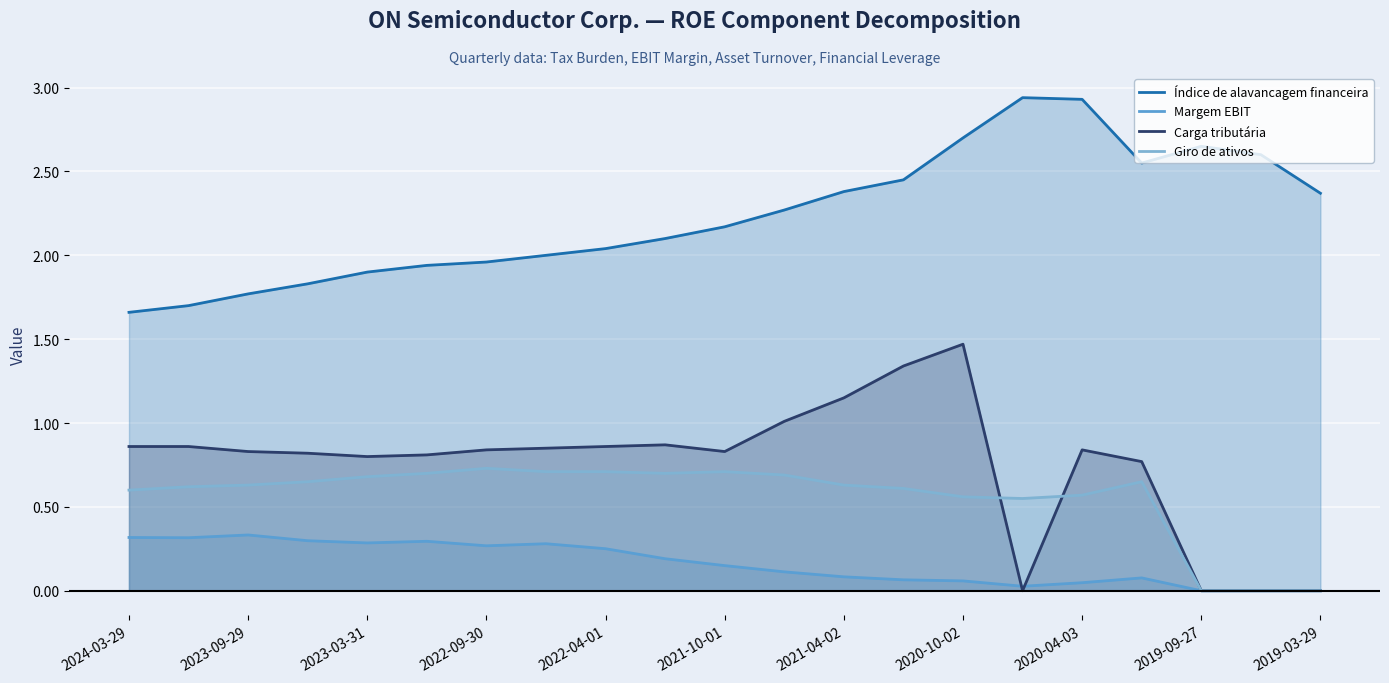

What is the total value across all series at 2024-03-29?

3.4